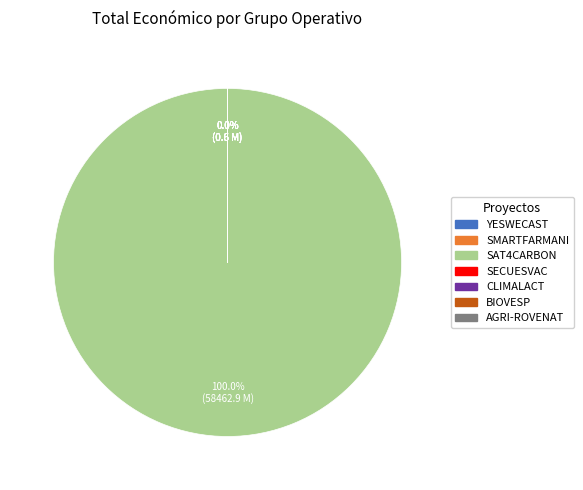

Rank the categories by value from lowest to highest.

SECUESVAC, SMARTFARMANI, BIOVESP, YESWECAST, CLIMALACT, AGRI-ROVENAT, SAT4CARBON